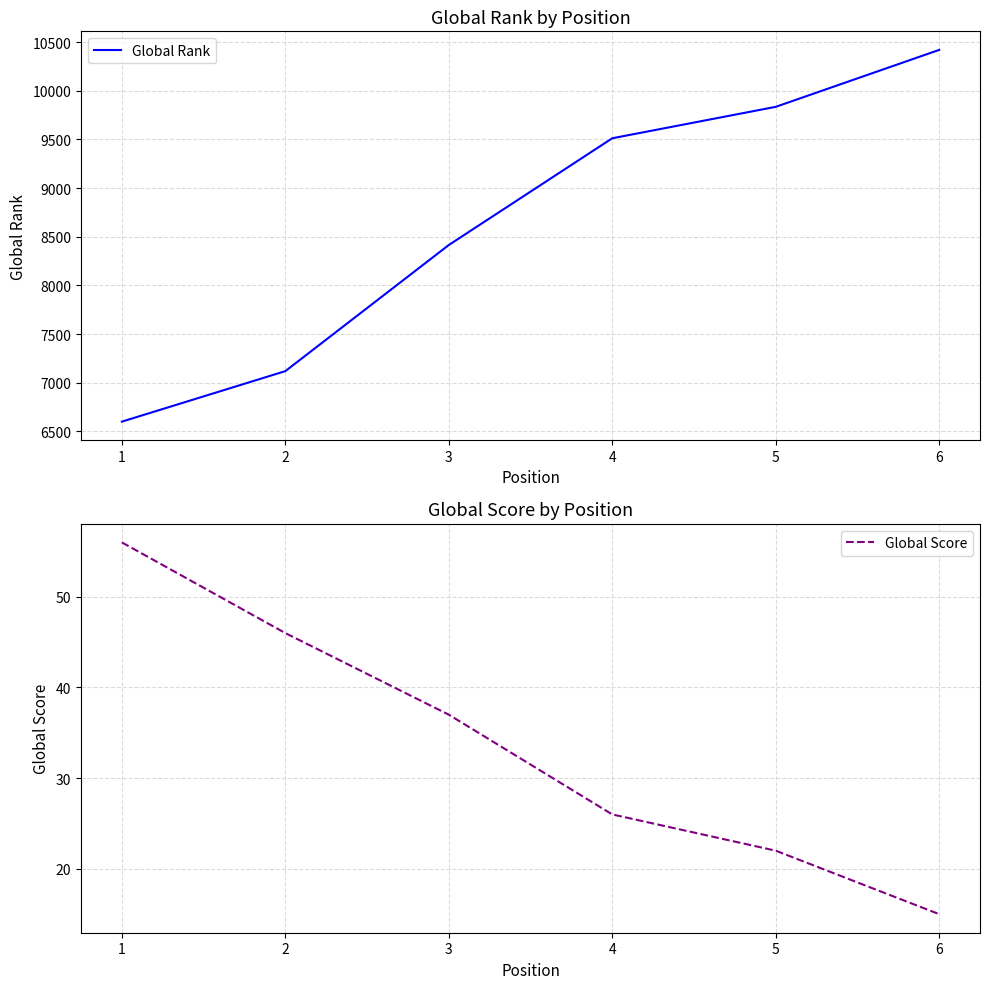

The value of Global Rank at 4 is 9512. True or false?

True